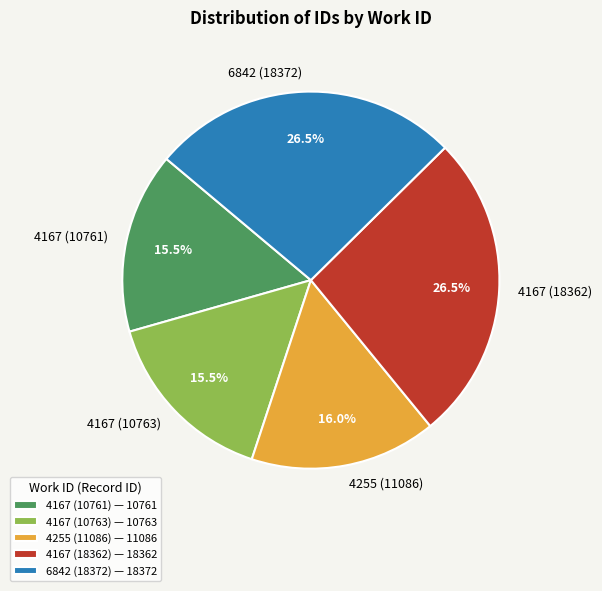

Approximately how many times larger is the value at 4167 (10761) compared to 4167 (10763)?

1.0